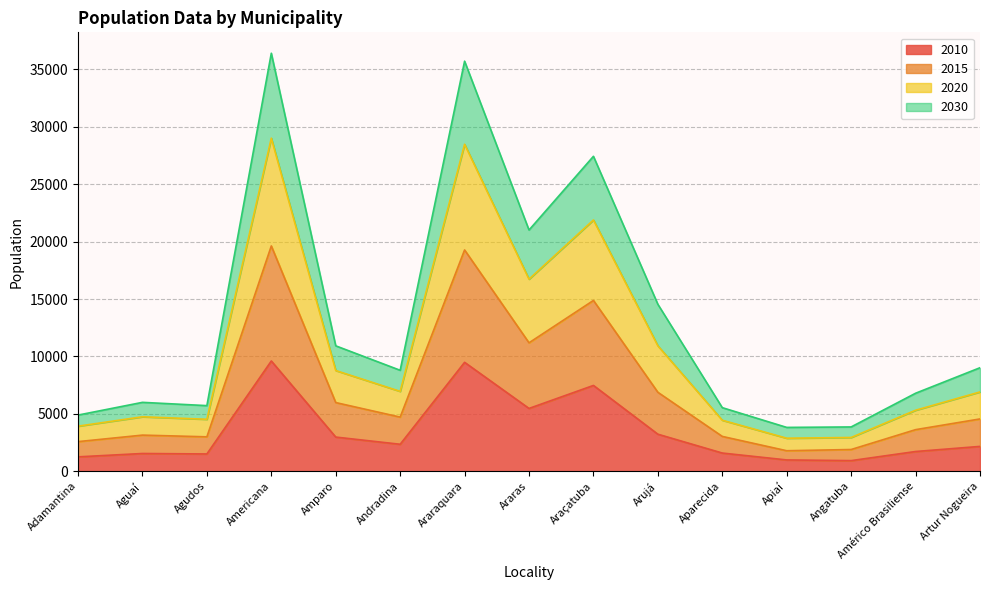

True or false: 2020 and 2015 cross at least once.

False